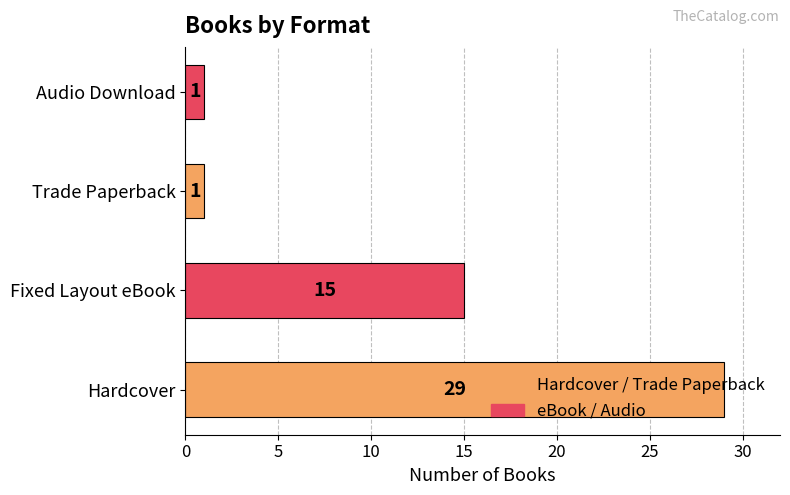

What is the difference between the maximum and minimum values?

28